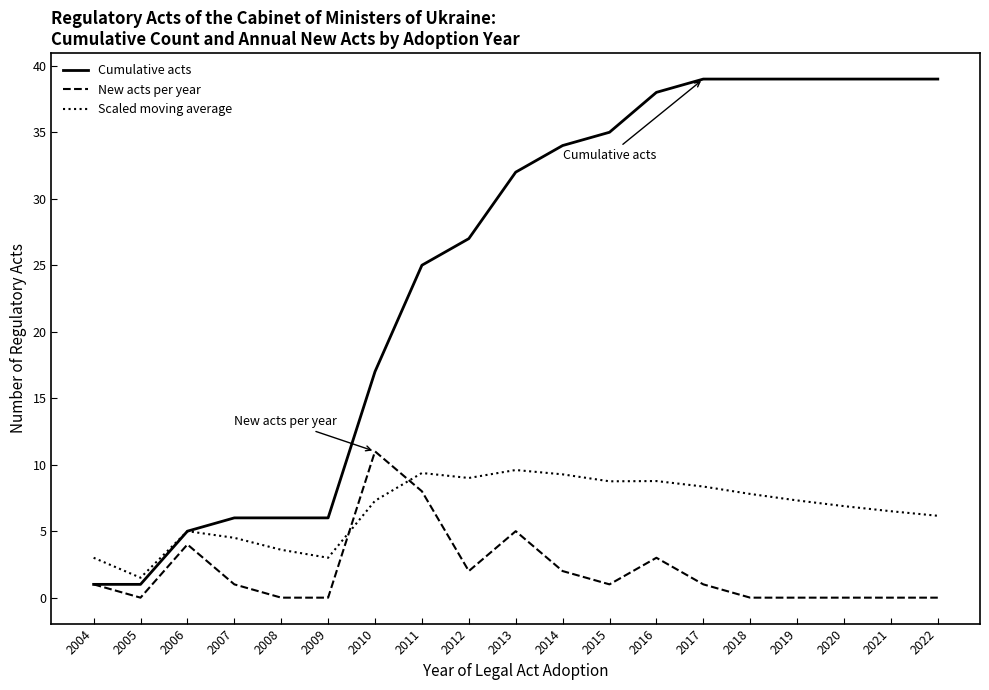

True or false: New acts per year has a value of 0.0 at 2020.

True